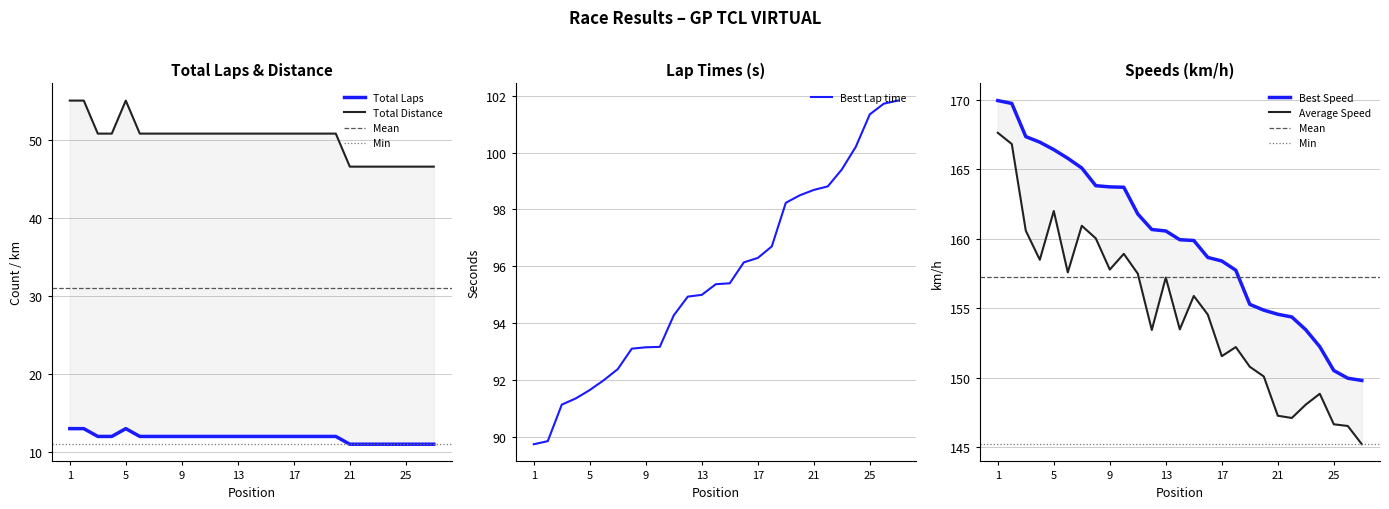

What is the difference between the second highest and second lowest values in the Total Distance series?

8.5